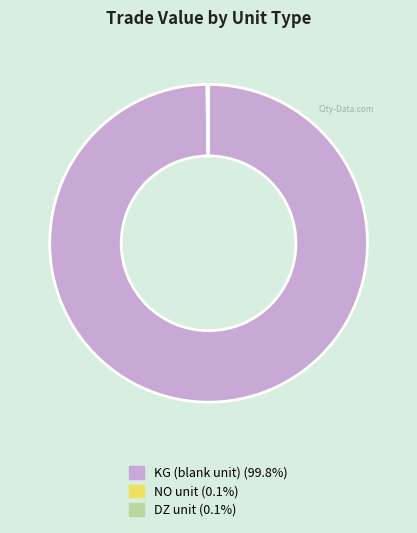

Is there a majority slice in this chart?

Yes